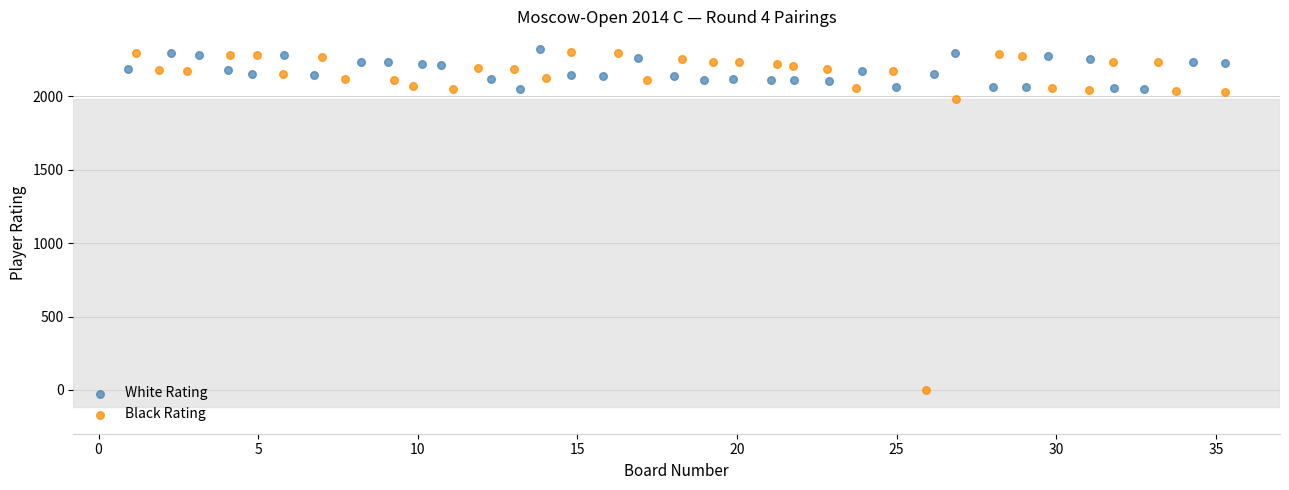

Which series reaches the minimum Y coordinate?

Black Rating